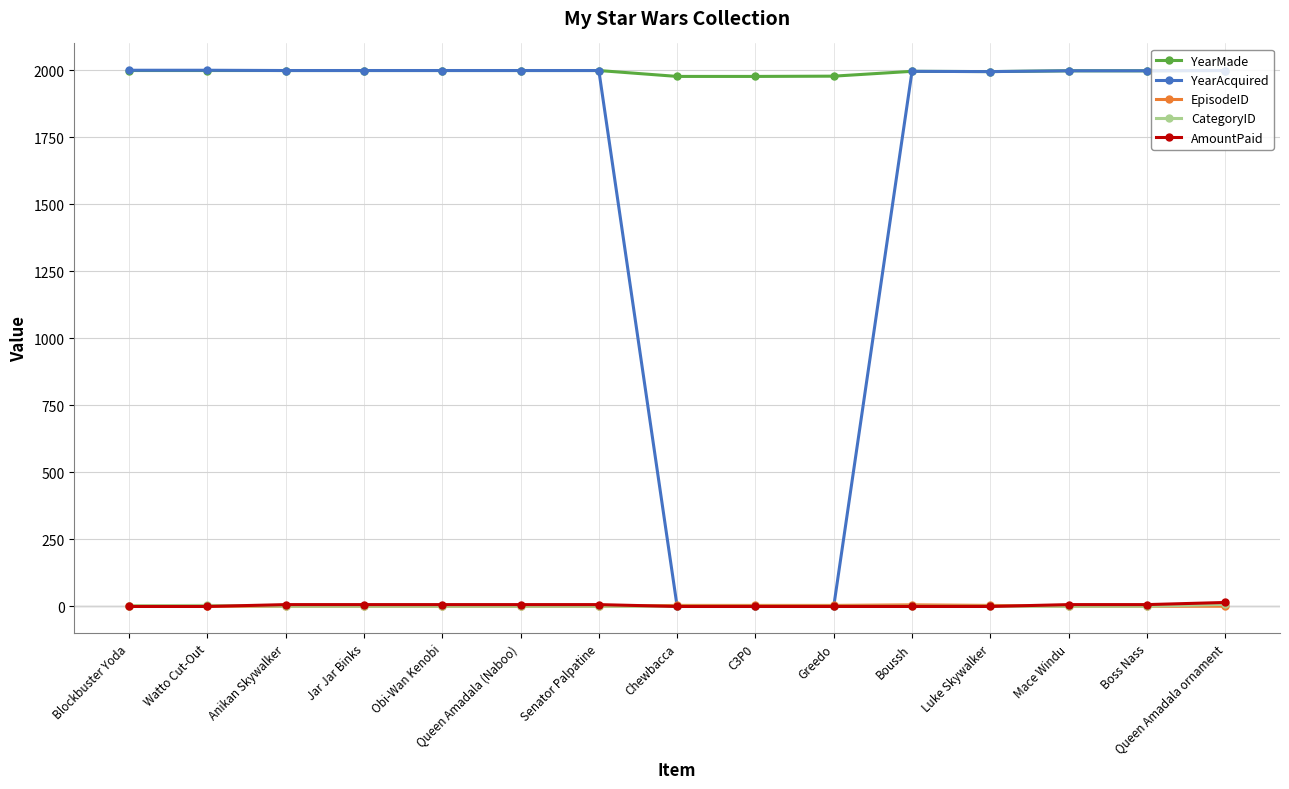

Which series has the widest spread of values?

YearAcquired